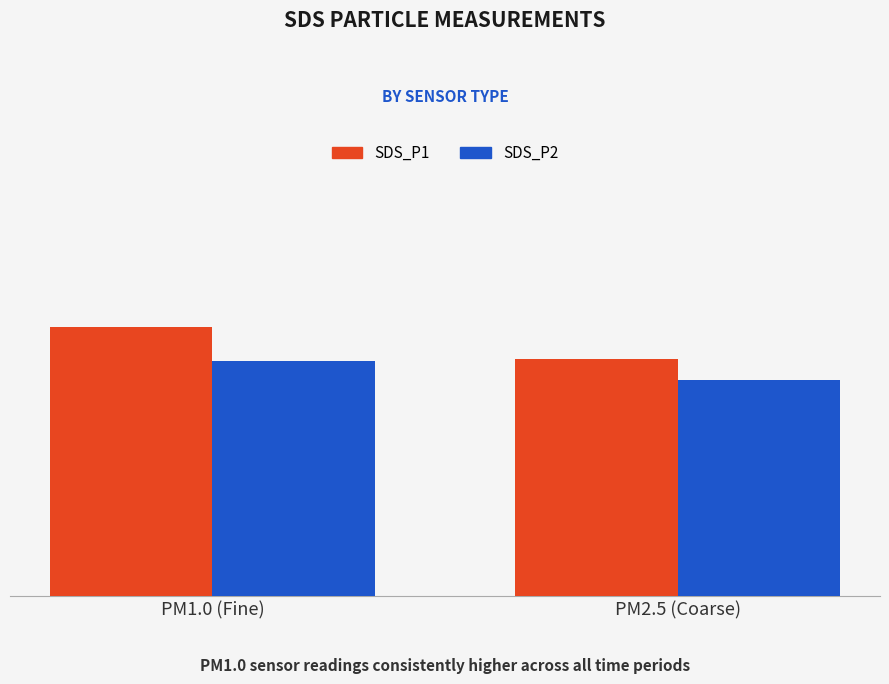

What is the highest value of the SDS_P2 series?

7.7